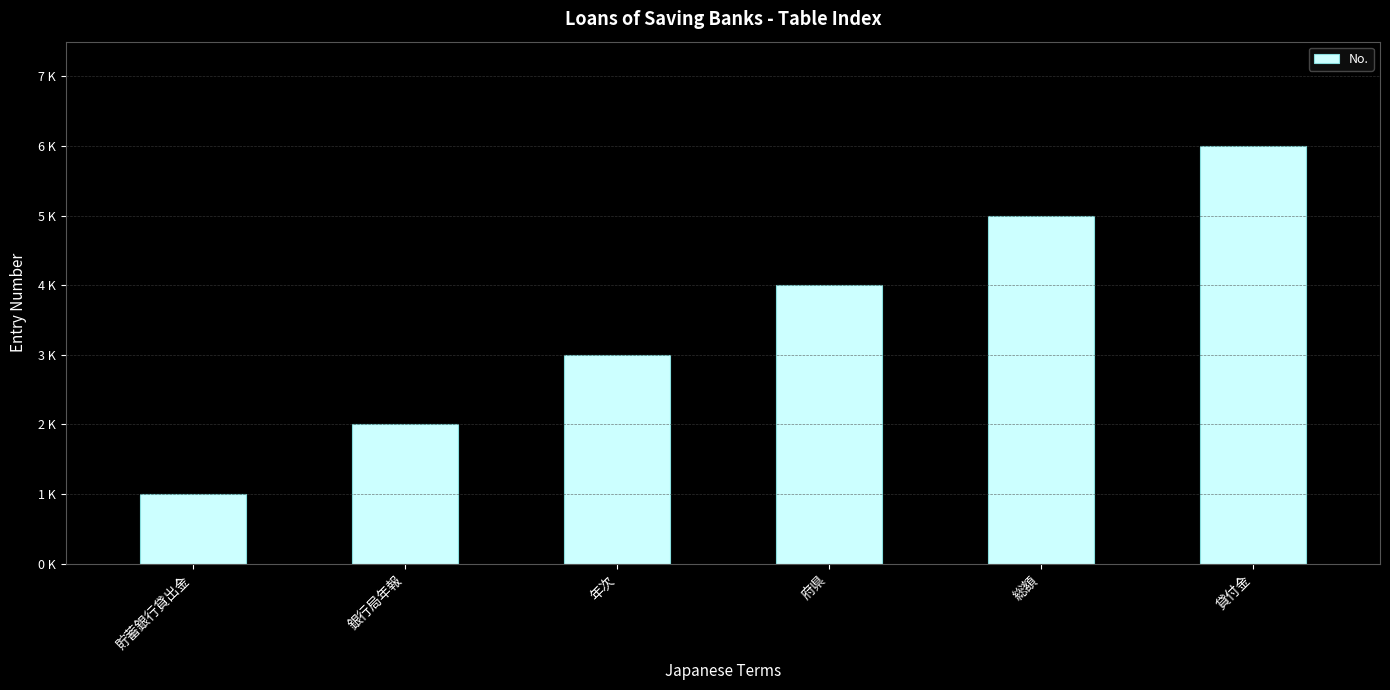

List the labels in order of value, largest first.

貸付金, 総額, 府県, 年次, 銀行局年報, 貯蓄銀行貸出金